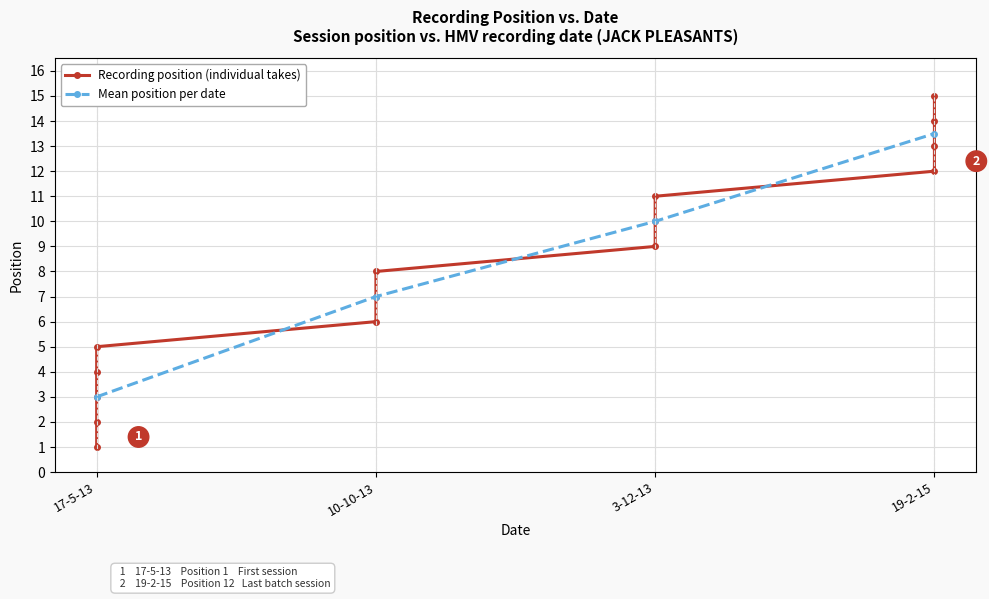

What is the difference between the maximum and minimum values?

14